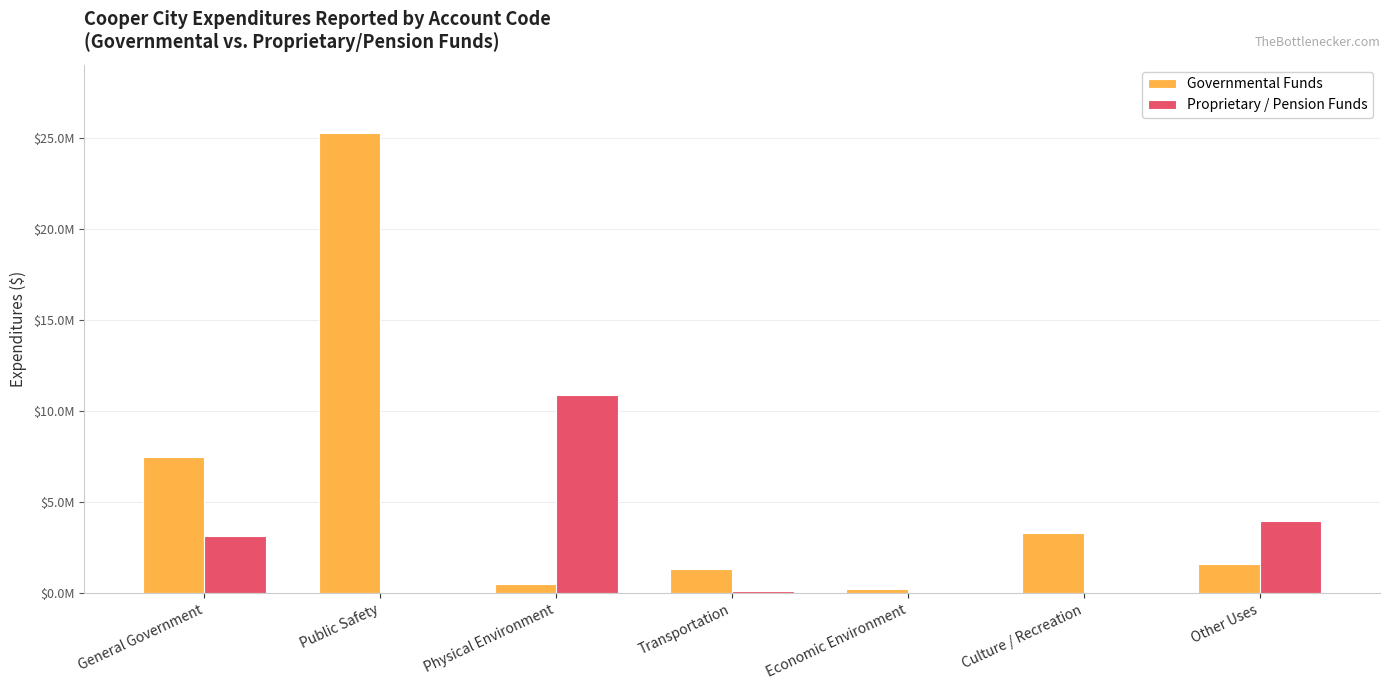

What is the value of the Governmental Funds bar at the 2nd from the left?

25261669